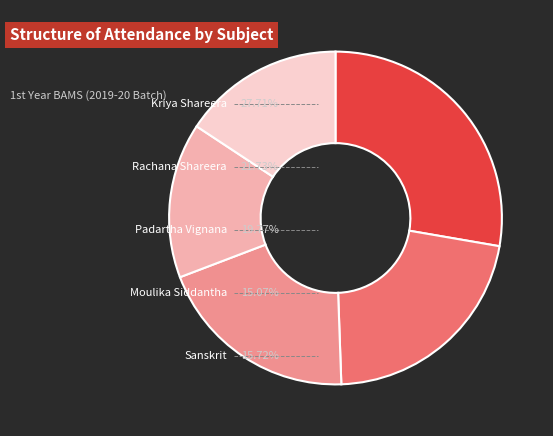

Is there a majority slice in this chart?

No